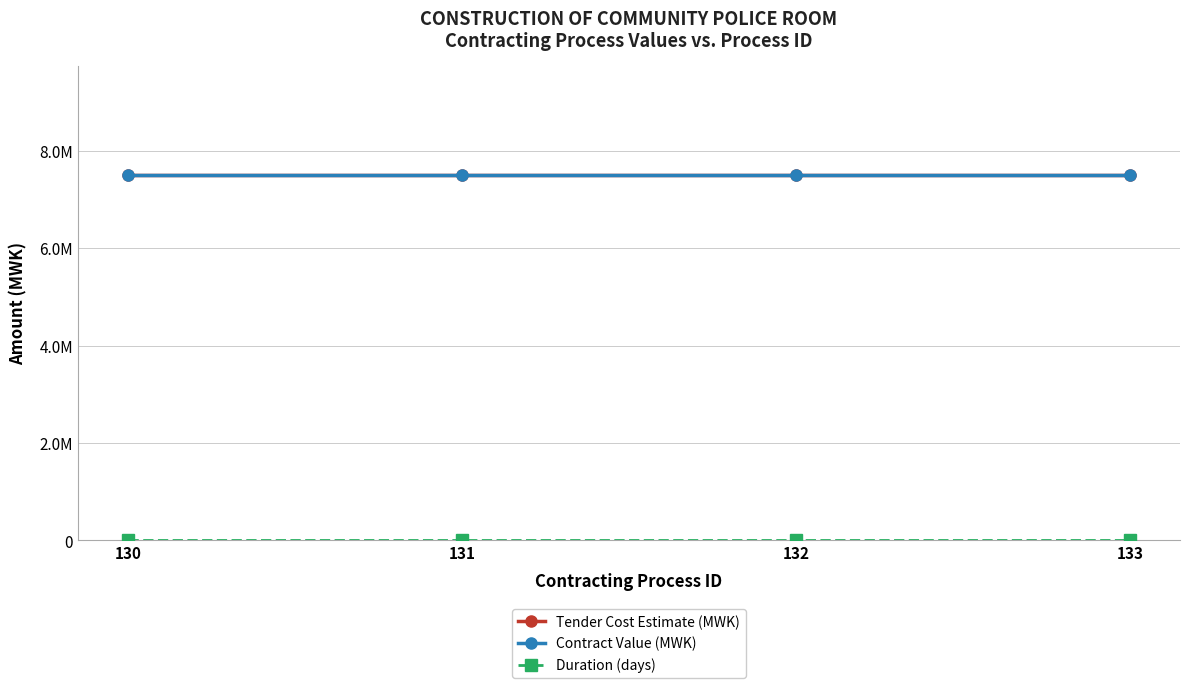

The value of Contract Value (MWK) at 132 is 7500000. True or false?

True